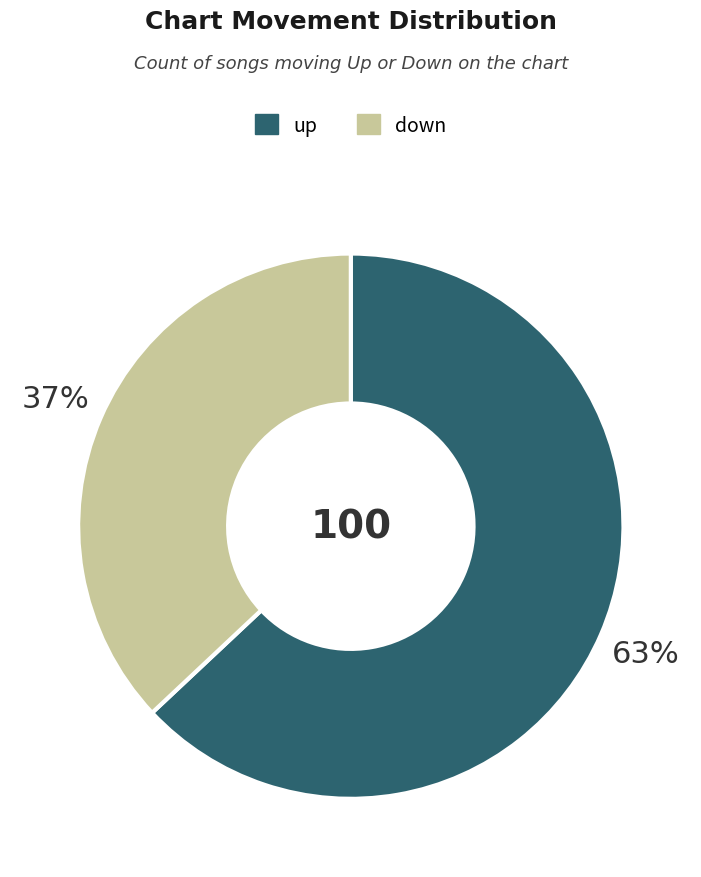

What is the largest slice in the pie chart?

up